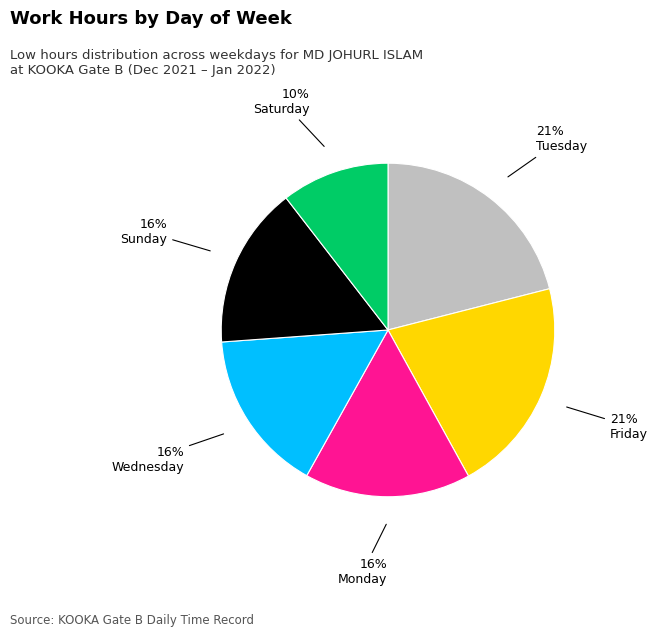

Does any single category account for the majority?

No